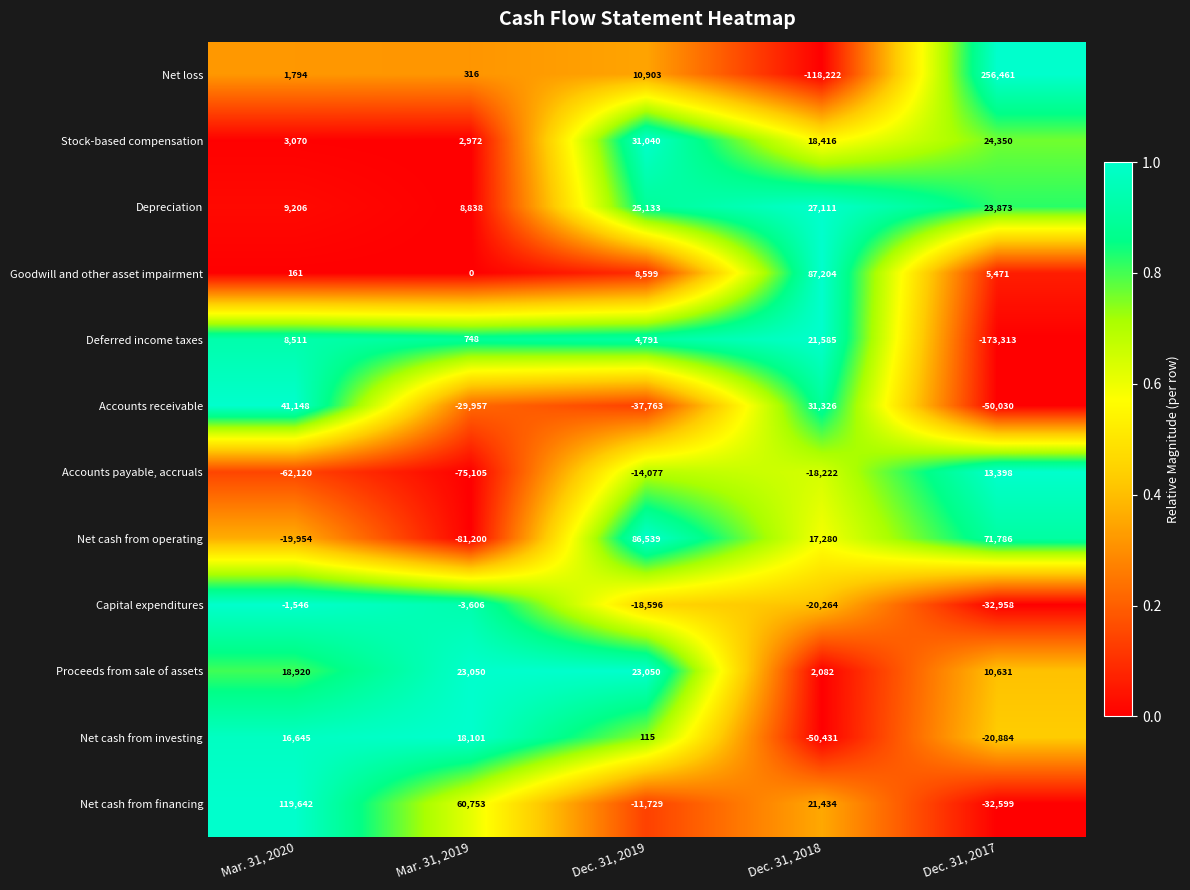

Which label corresponds to the largest value in the chart?

Dec. 31, 2017